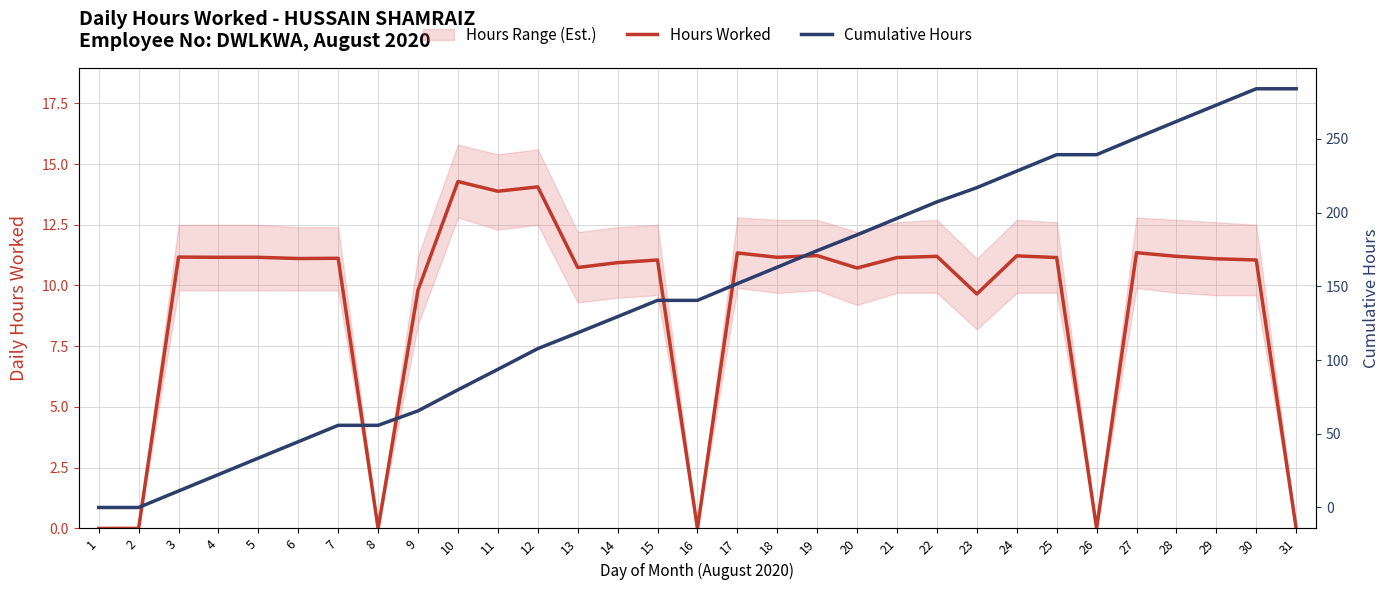

Which series has the largest range (max minus min)?

Cumulative Hours